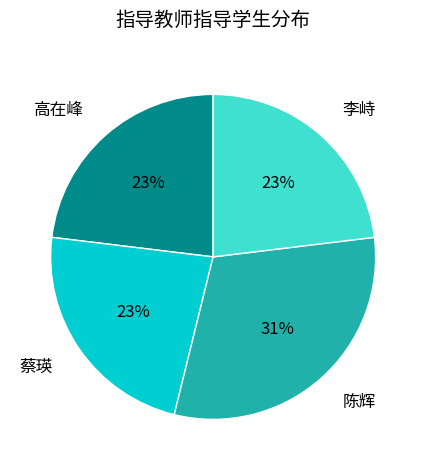

Is it true that 蔡瑛 is 23% of the pie?

True